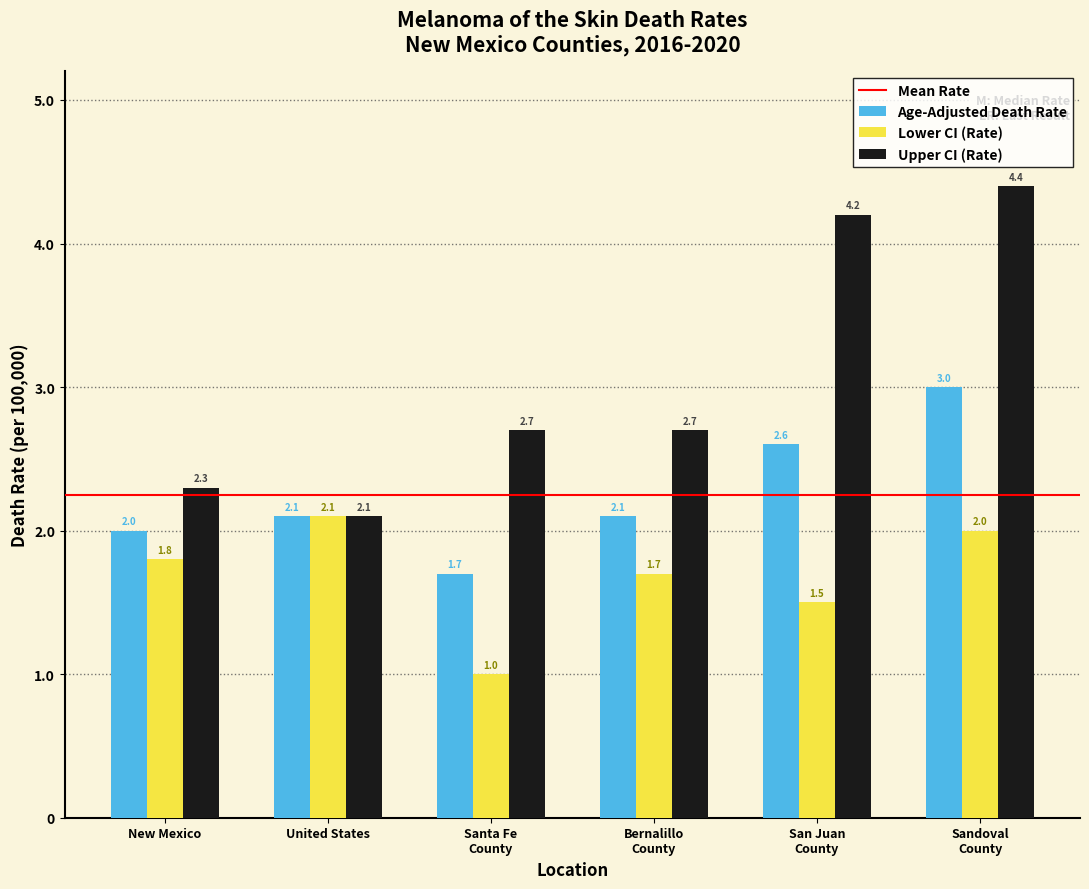

Reading left to right, what are all the values shown in this chart?

Age-Adjusted Death Rate: 2.0	2.1	1.7	2.1	2.6	3.0
Lower CI (Rate): 1.8	2.1	1.0	1.7	1.5	2.0
Upper CI (Rate): 2.3	2.1	2.7	2.7	4.2	4.4